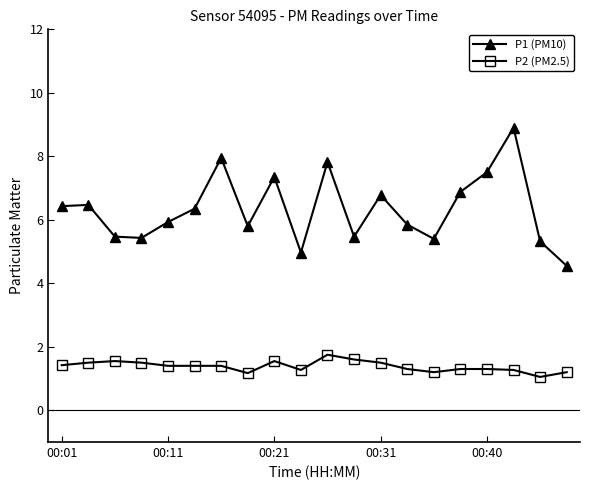

True or false: P1 (PM10) and P2 (PM2.5) intersect in this chart.

False